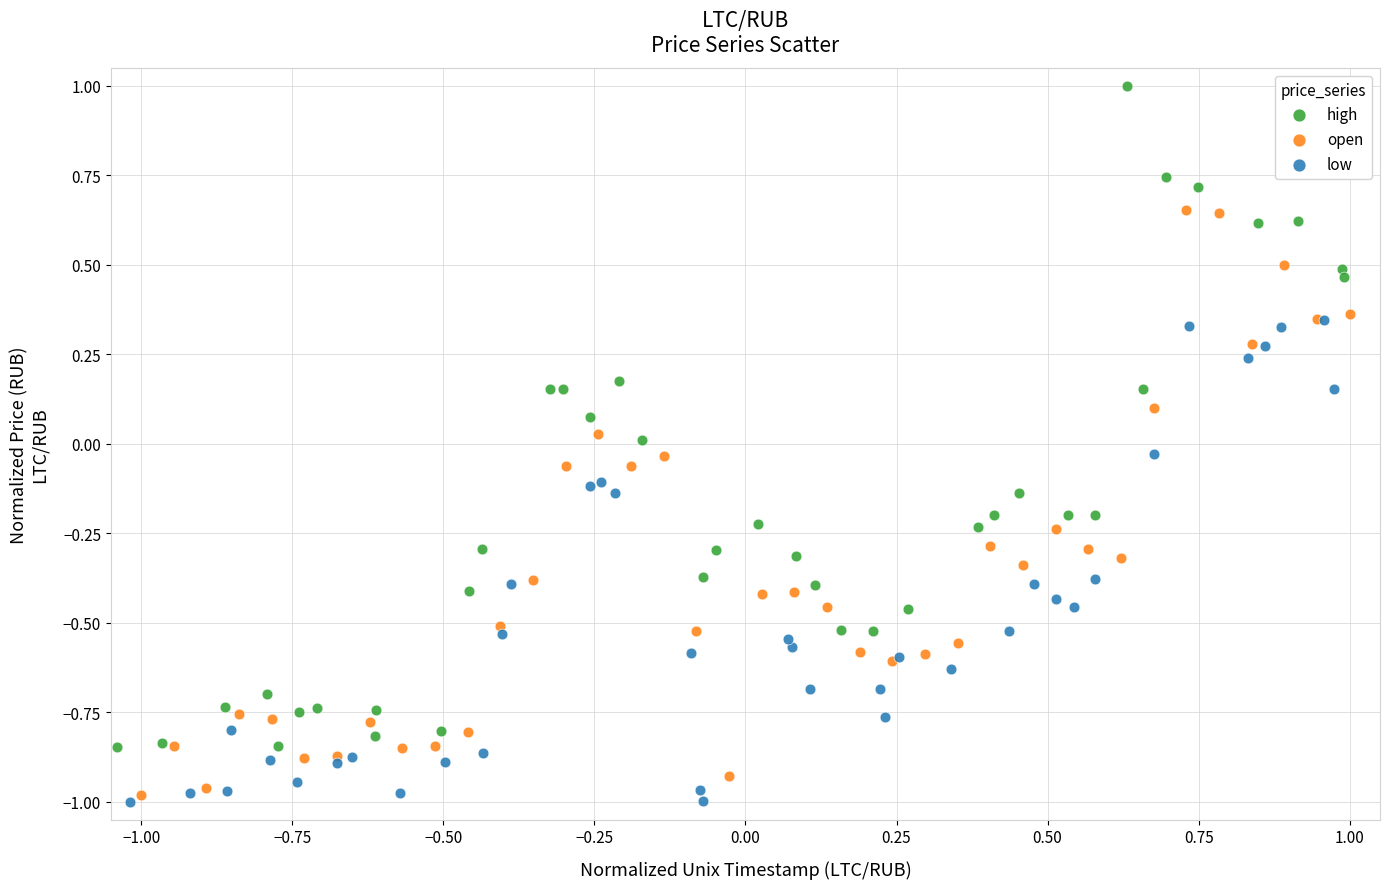

Which series reaches the minimum Y coordinate?

low